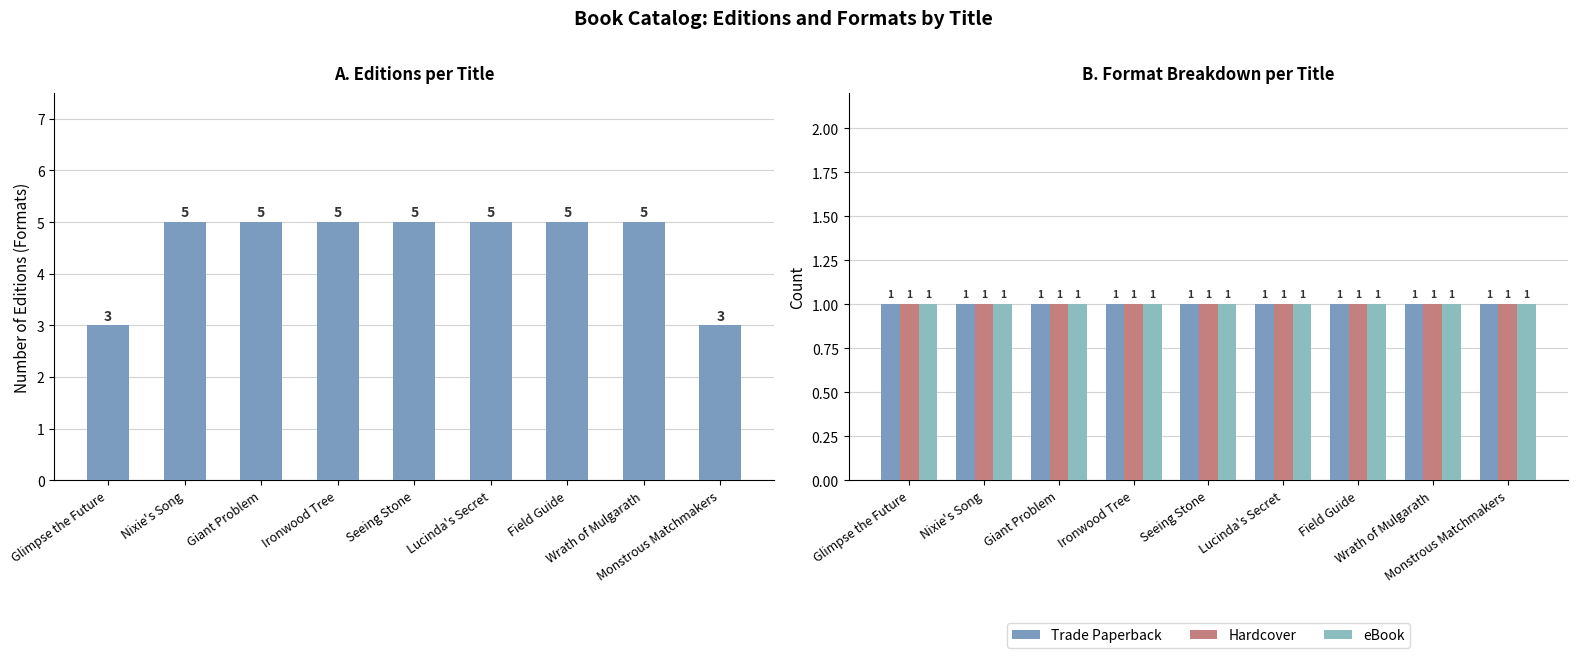

Reading left to right, extract all data points from this chart.

Editions per Title: Glimpse the Future=3	Nixie's Song=5	Giant Problem=5	Ironwood Tree=5	Seeing Stone=5	Lucinda's Secret=5	Field Guide=5	Wrath of Mulgarath=5	Monstrous Matchmakers=3
Trade Paperback: Glimpse the Future=1	Nixie's Song=1	Giant Problem=1	Ironwood Tree=1	Seeing Stone=1	Lucinda's Secret=1	Field Guide=1	Wrath of Mulgarath=1	Monstrous Matchmakers=1
Hardcover: Glimpse the Future=1	Nixie's Song=1	Giant Problem=1	Ironwood Tree=1	Seeing Stone=1	Lucinda's Secret=1	Field Guide=1	Wrath of Mulgarath=1	Monstrous Matchmakers=1
eBook: Glimpse the Future=1	Nixie's Song=1	Giant Problem=1	Ironwood Tree=1	Seeing Stone=1	Lucinda's Secret=1	Field Guide=1	Wrath of Mulgarath=1	Monstrous Matchmakers=1